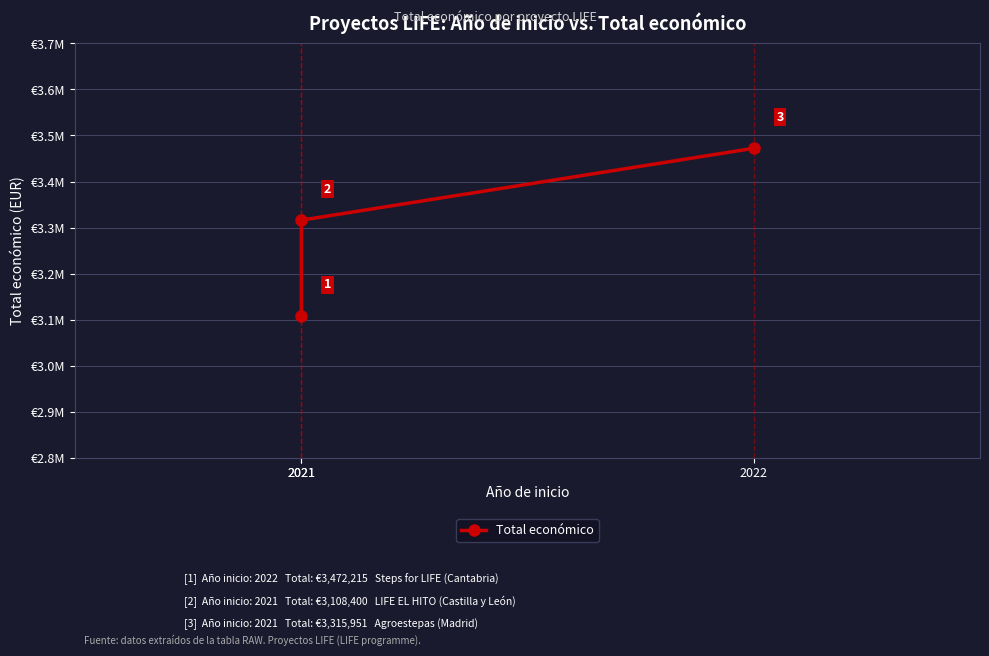

How many values are between 3108400 and 3472215?

3